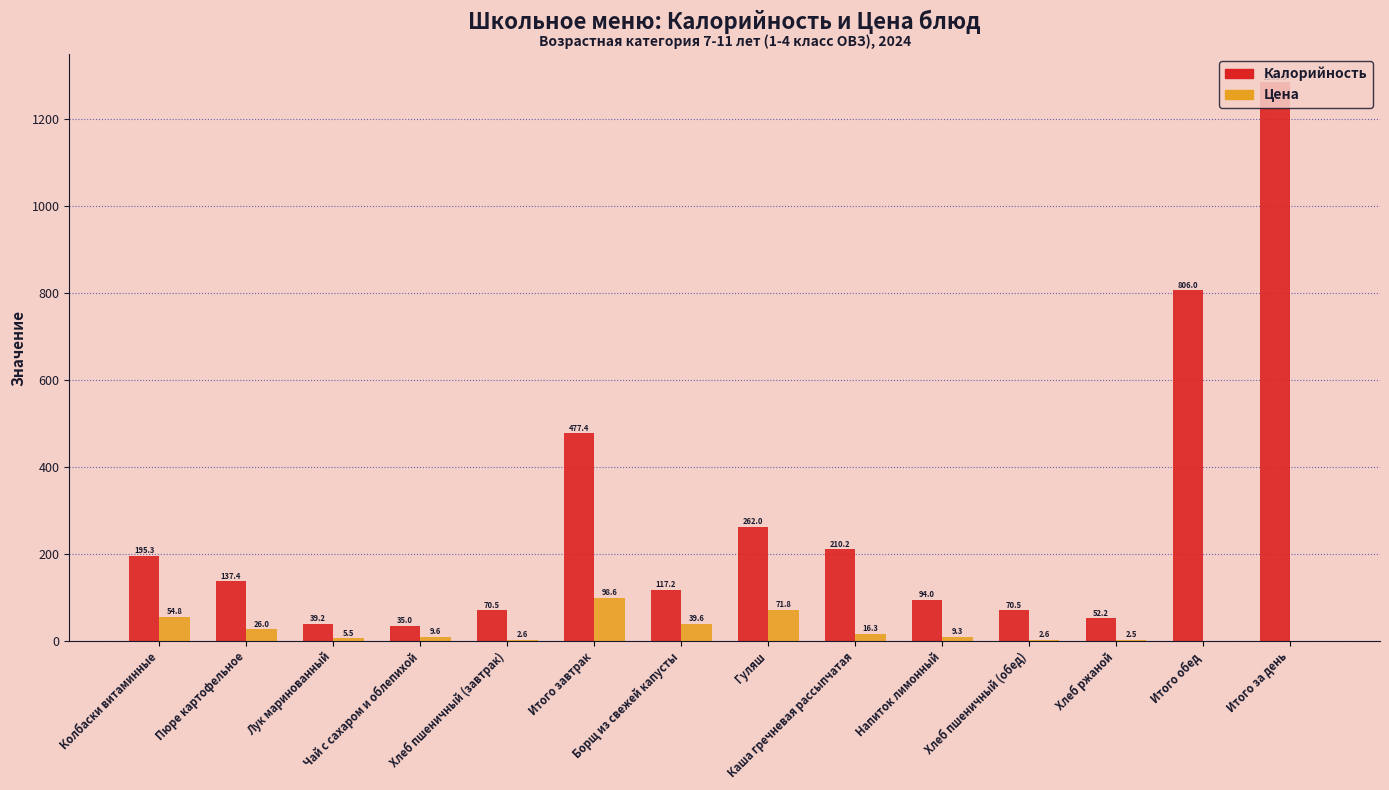

Which series has the largest total across all categories?

Калорийность